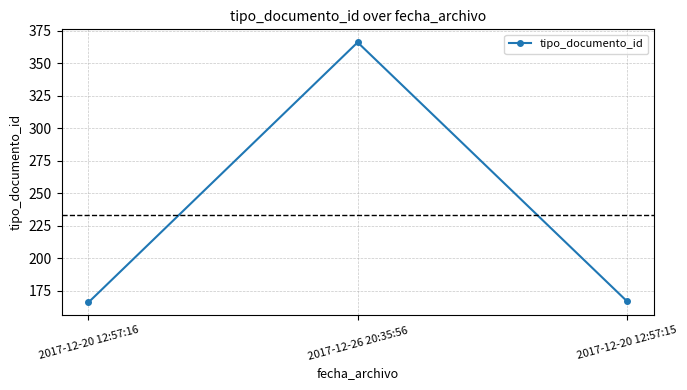

Which has a higher value, 2017-12-20 12:57:16 or 2017-12-26 20:35:56?

2017-12-26 20:35:56